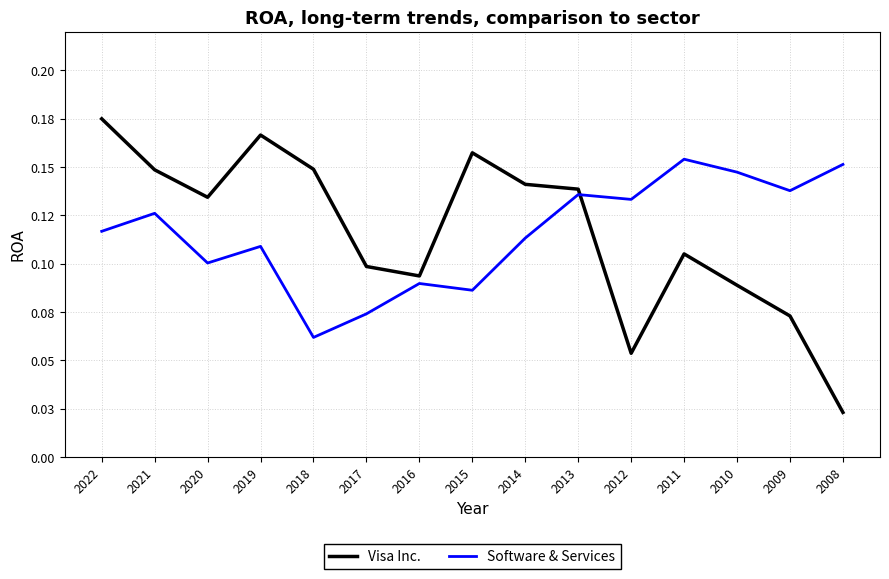

What is the sum of all Visa Inc. values?

1.7